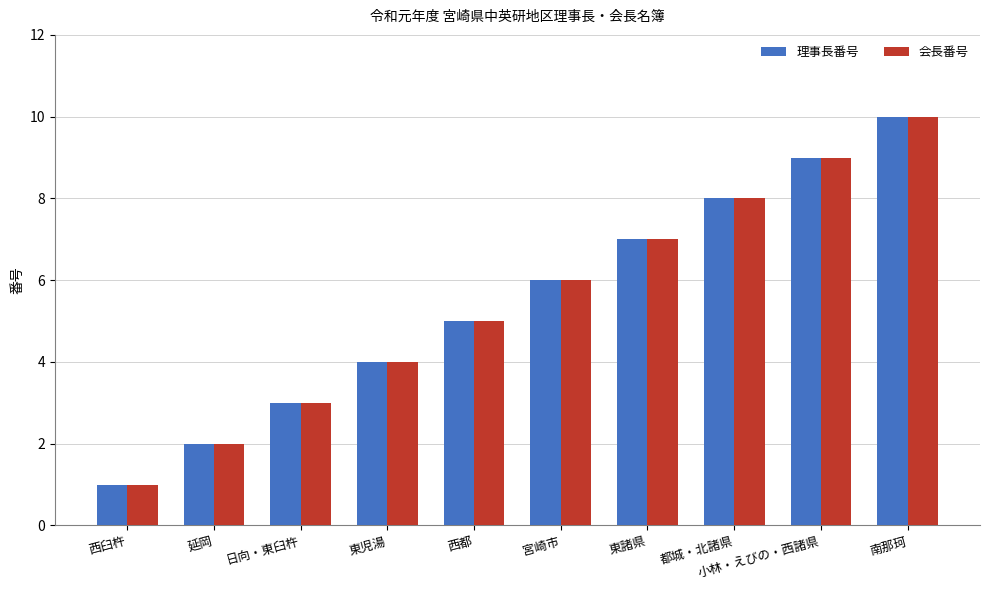

Which label corresponds to the smallest value in the chart?

西臼杵